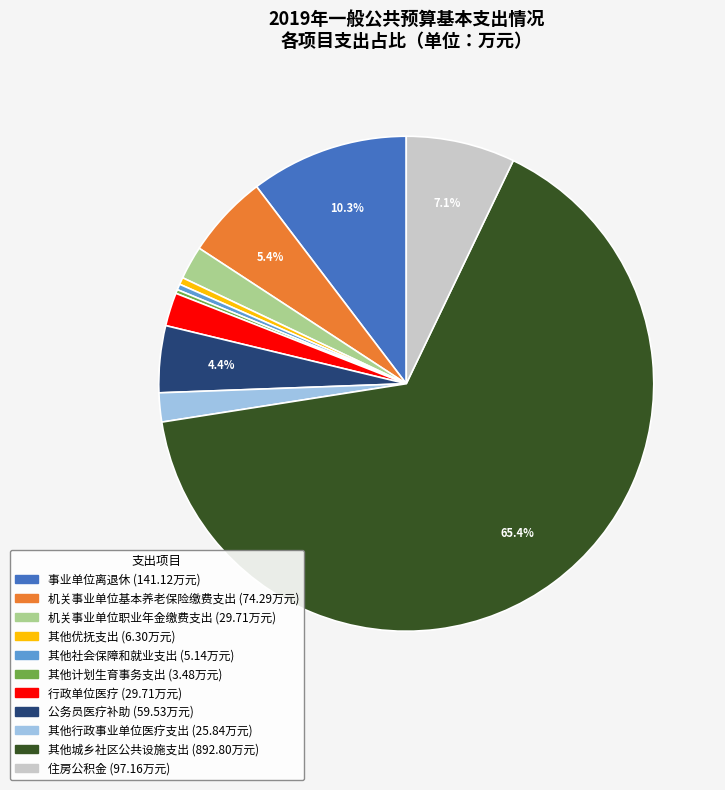

What percentage is the 机关事业单位基本养老保险缴费支出 slice, to the nearest percent?

5%